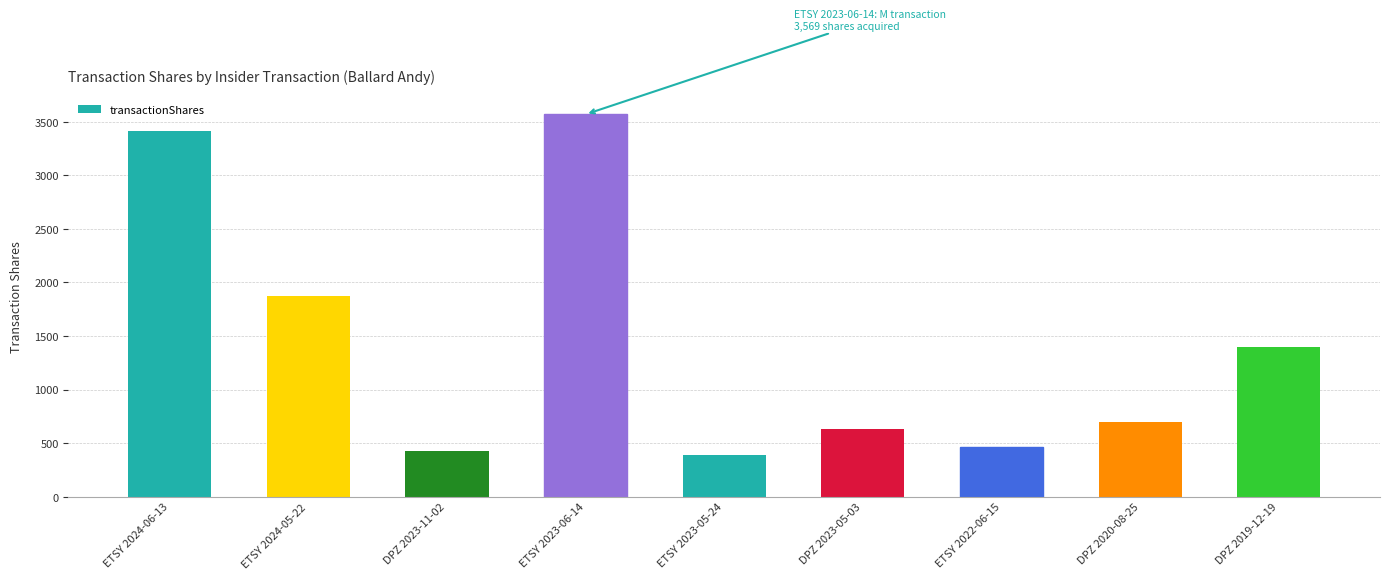

What is the change in value from ETSY 2024-05-22 to ETSY 2023-06-14?

+1694